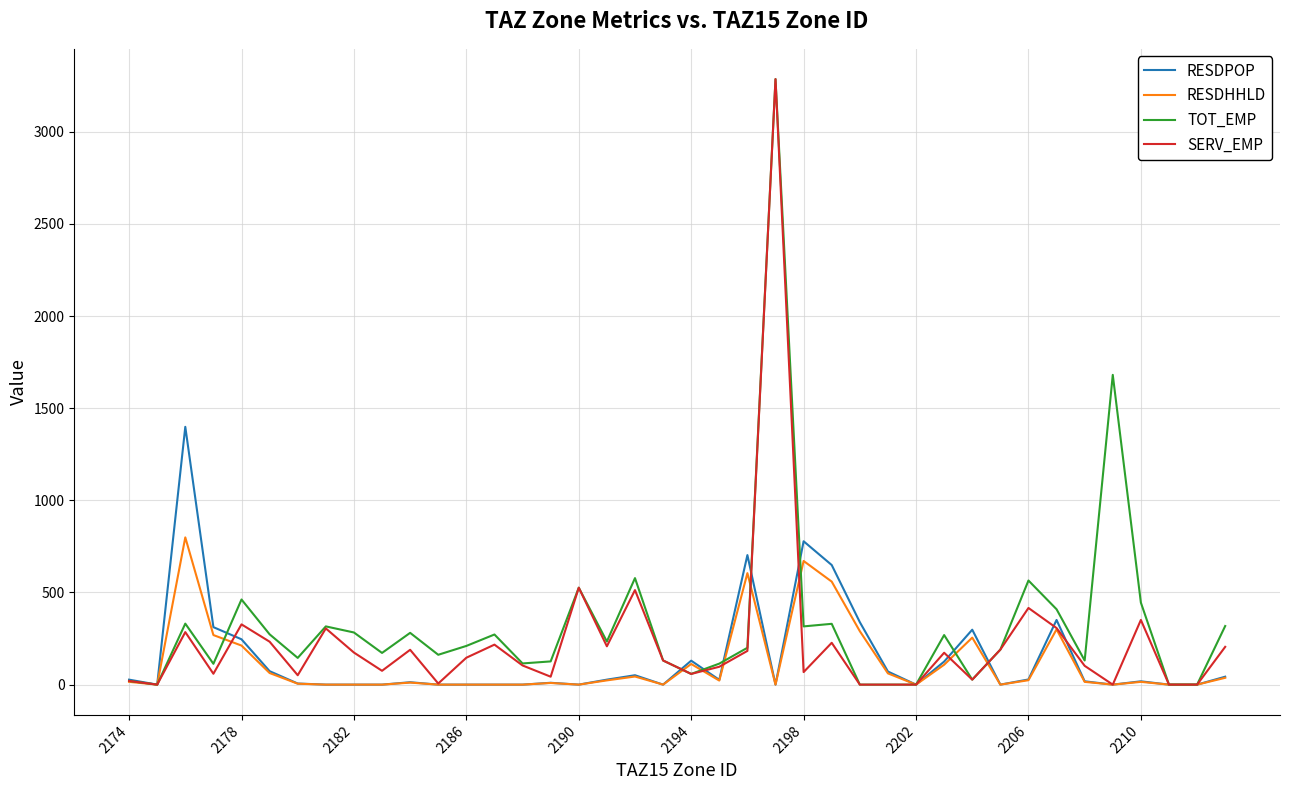

What is the greatest value displayed?

3286